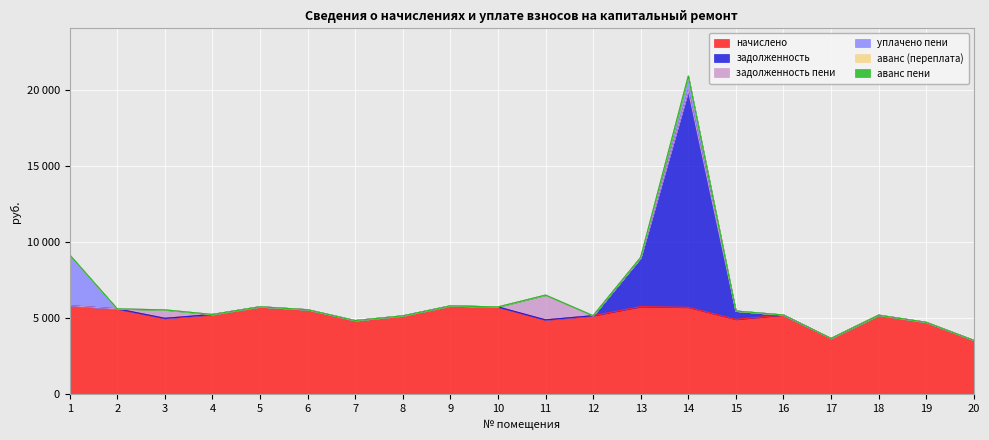

Reading right to left, transcribe all the data shown in this chart.

начислено: 3548.2	4734.7	5207.0	3674.9	5218.6	4930.6	5725.4	5771.5	5172.5	4896.0	5748.5	5817.6	5161.0	4849.9	5564.2	5760.0	5253.1	4999.7	5621.8	5829.1
задолженность: 0.0	0.0	0.0	0.0	0.0	547.8	14274.8	3206.4	0.0	0.0	0.0	0.0	0.0	0.0	0.0	0.0	0.0	0.0	0.0	0.0
задолженность пени: 0.0	0.0	0.0	0.0	0.0	0.0	0.0	0.0	0.0	1632.0	0.0	0.0	0.0	0.0	0.0	0.0	0.0	555.5	0.0	0.0
уплачено пени: 0.0	0.0	0.0	0.0	0.0	0.0	948.0	41.2	0.0	0.0	0.0	0.0	0.0	0.0	0.0	0.0	0.0	0.0	0.0	3349.3
аванс (переплата): 0.0	0.0	0.0	0.0	0.0	0.0	0.0	0.0	0.0	0.0	0.0	0.0	0.0	0.0	0.0	0.0	0.0	0.0	0.0	0.0
аванс пени: 0.0	0.0	0.0	0.0	0.0	0.0	0.0	0.0	0.0	0.0	0.0	0.0	0.0	0.0	0.0	0.0	0.0	0.0	0.0	0.0